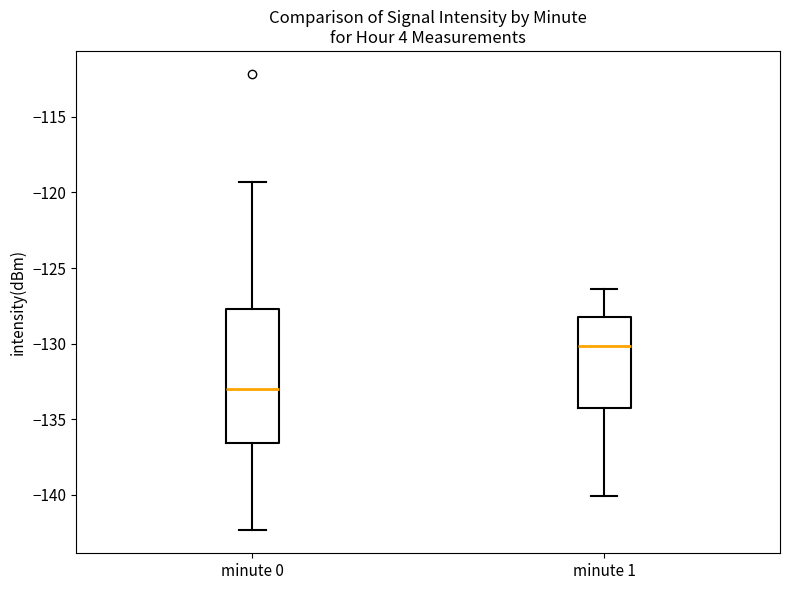

Comparing the boxes themselves (not the whiskers), which one is the tallest?

minute 0